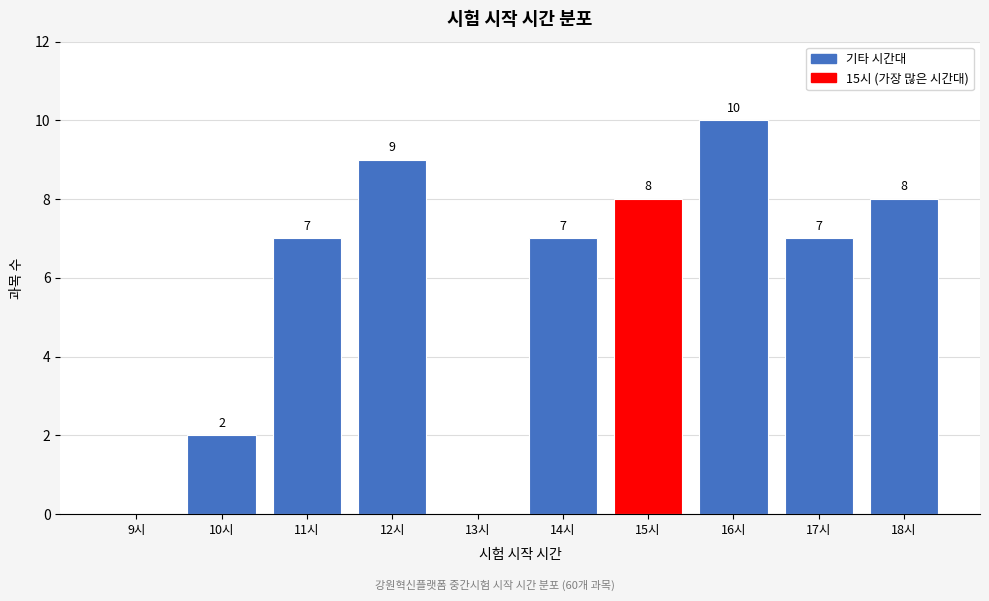

Reading right to left, what are all the values shown in this chart?

18시=8	17시=7	16시=10	15시=8	14시=7	13시=0	12시=9	11시=7	10시=2	9시=0